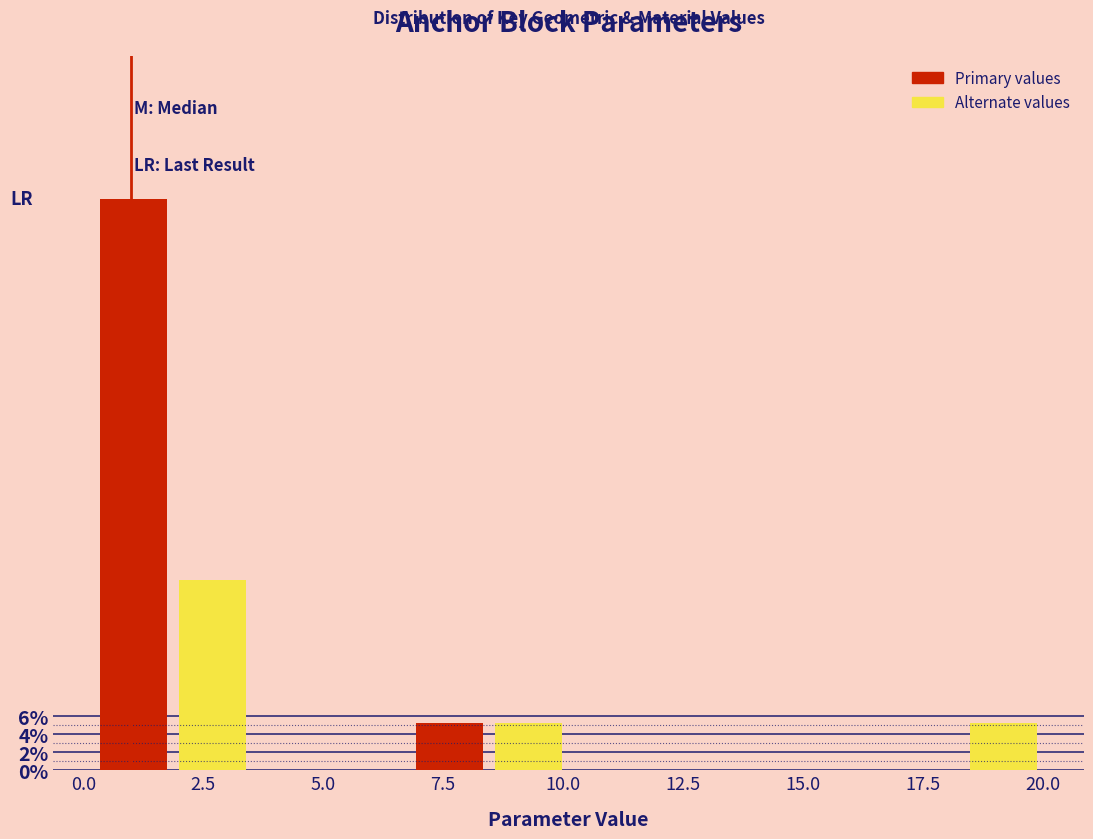

Around what value on the x-axis is the tallest bar? Give the approximate position of its centre, as read against the axis.

1.0